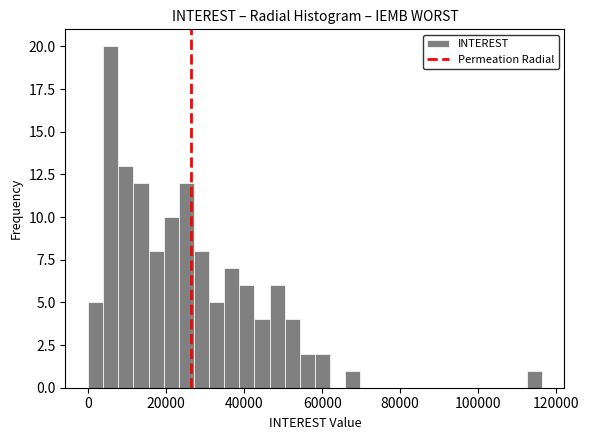

Read against the x-axis, roughly where is the centre of the tallest bar?

6000